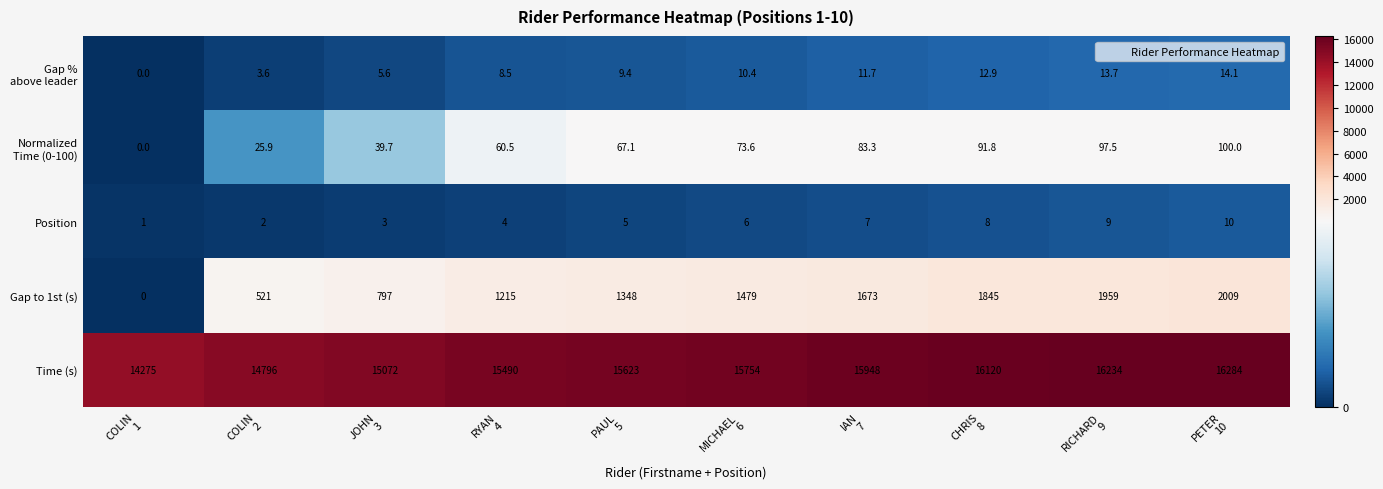

How many distinct data groups are displayed?

5